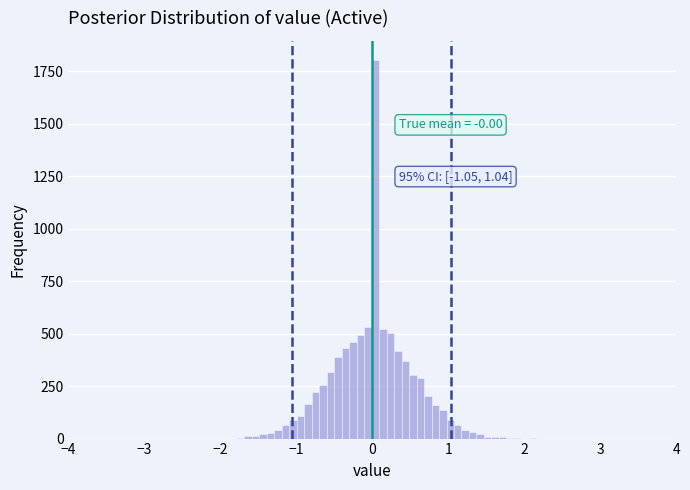

Around what value on the x-axis is the tallest bar? Give the approximate position of its centre, as read against the axis.

0.0